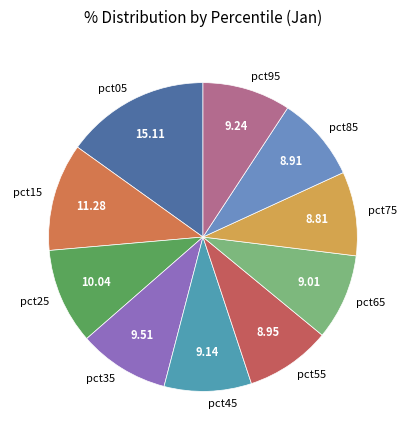

Does any single category account for the majority?

No